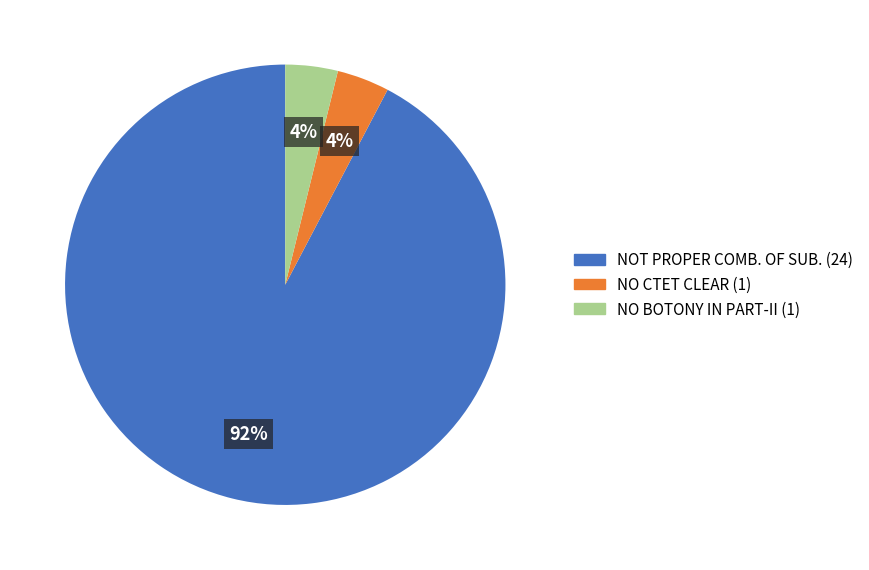

Which slice is the largest?

NOT PROPER COMB. OF SUB.